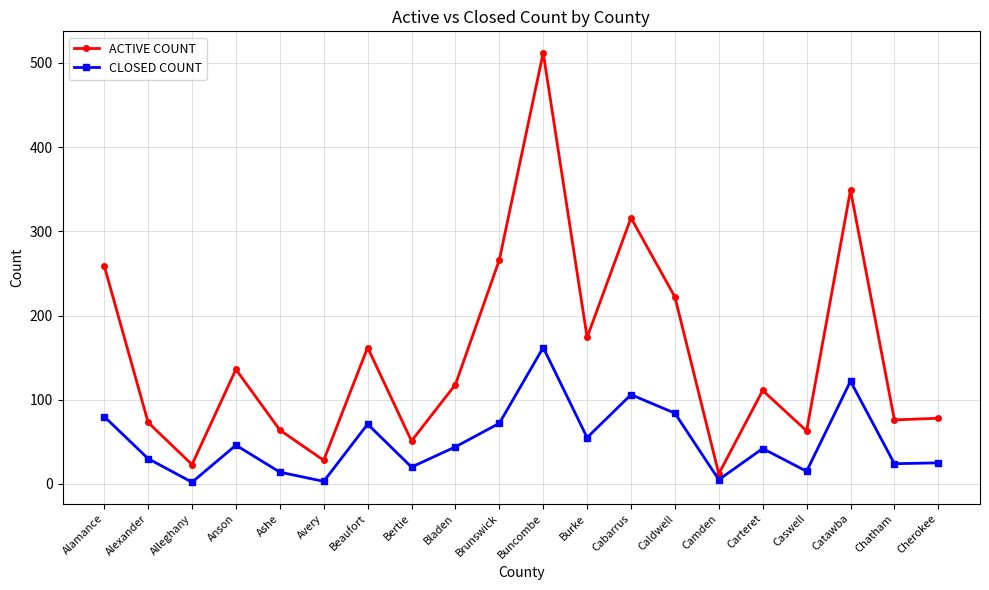

What is the sum of the ACTIVE COUNT values at Avery and Carteret?

139